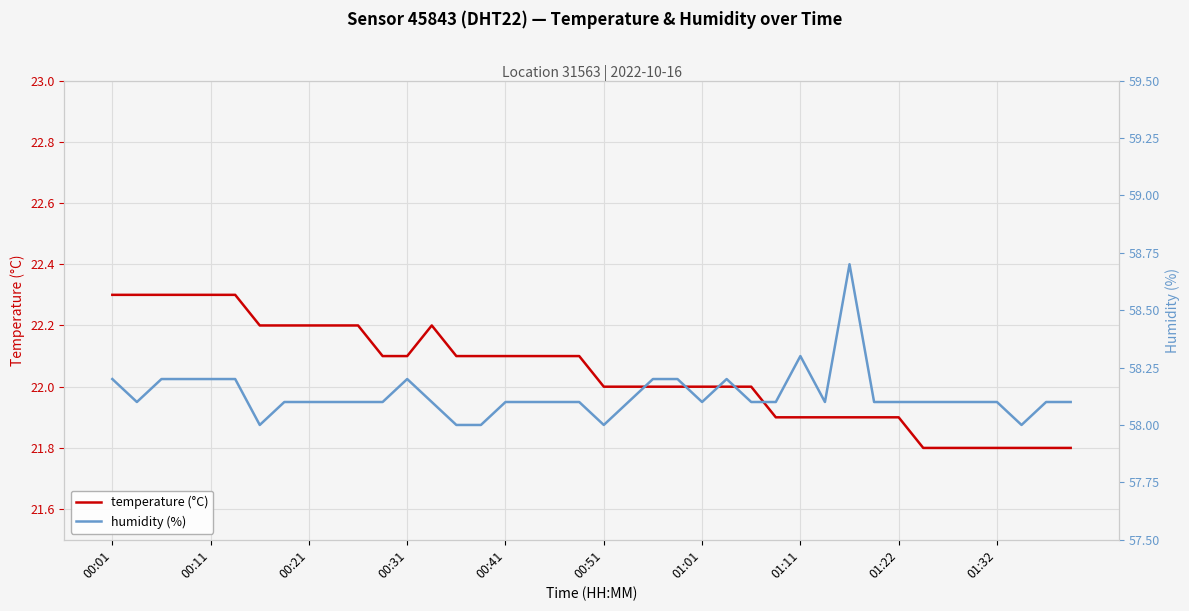

What is the difference between the second highest and minimum values in the humidity (%) series?

0.3